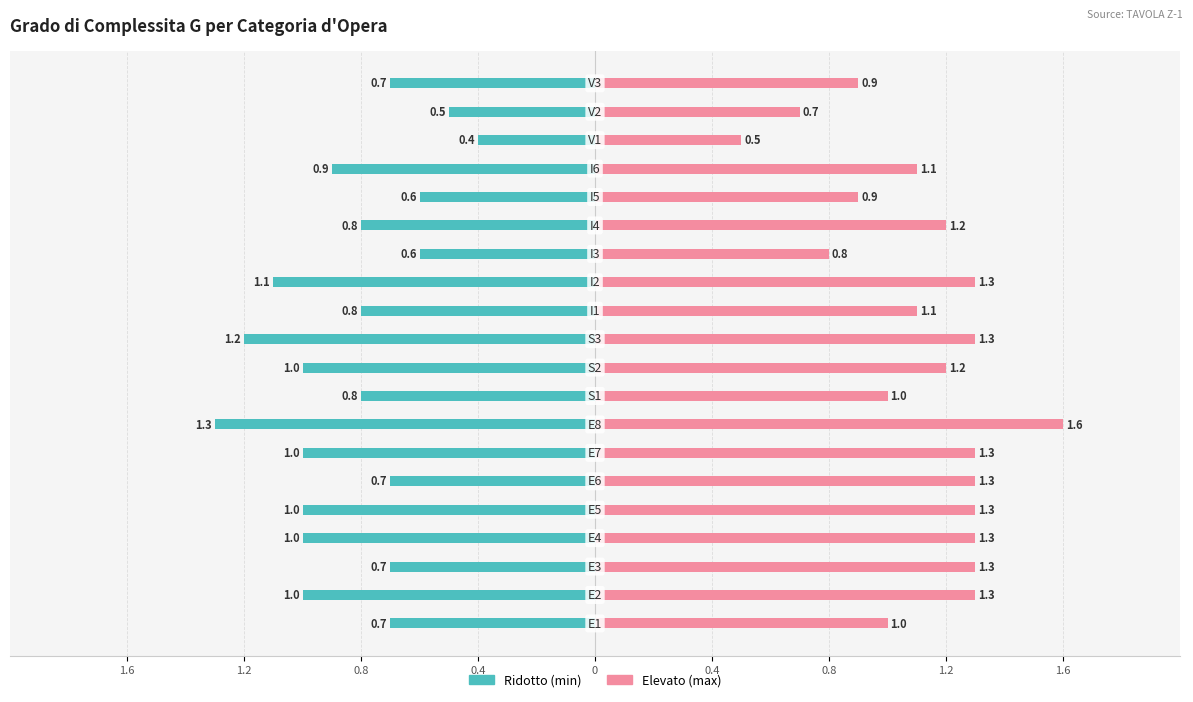

List the series in order of their peak value, lowest first.

Ridotto (min), Elevato (max)